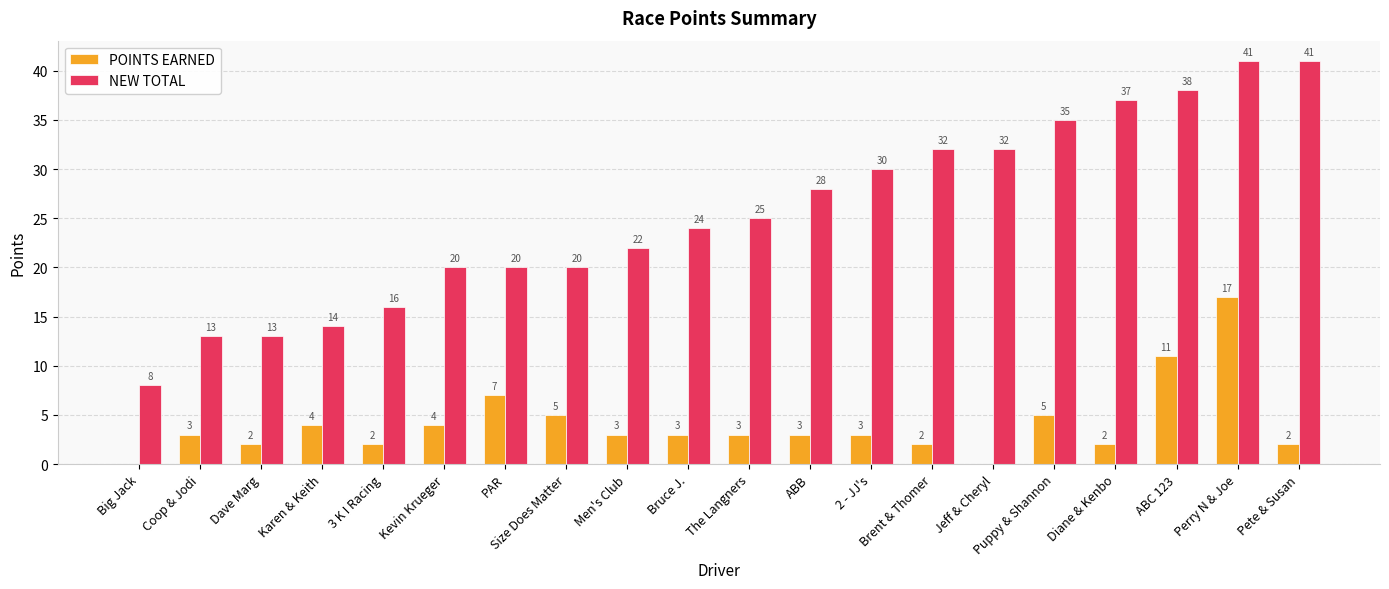

Which series has the largest total across all categories?

NEW TOTAL